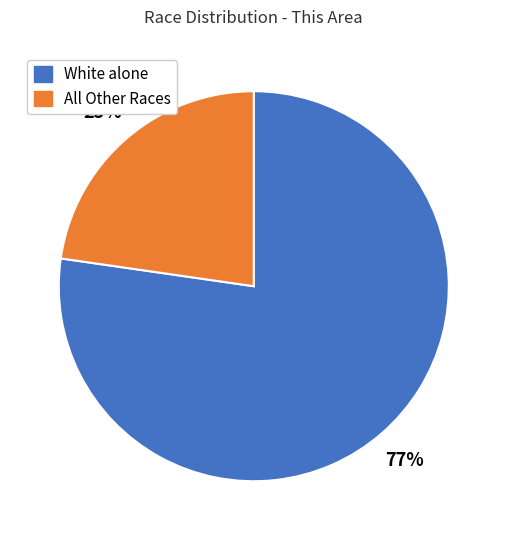

Which slice is the smallest?

All Other Races